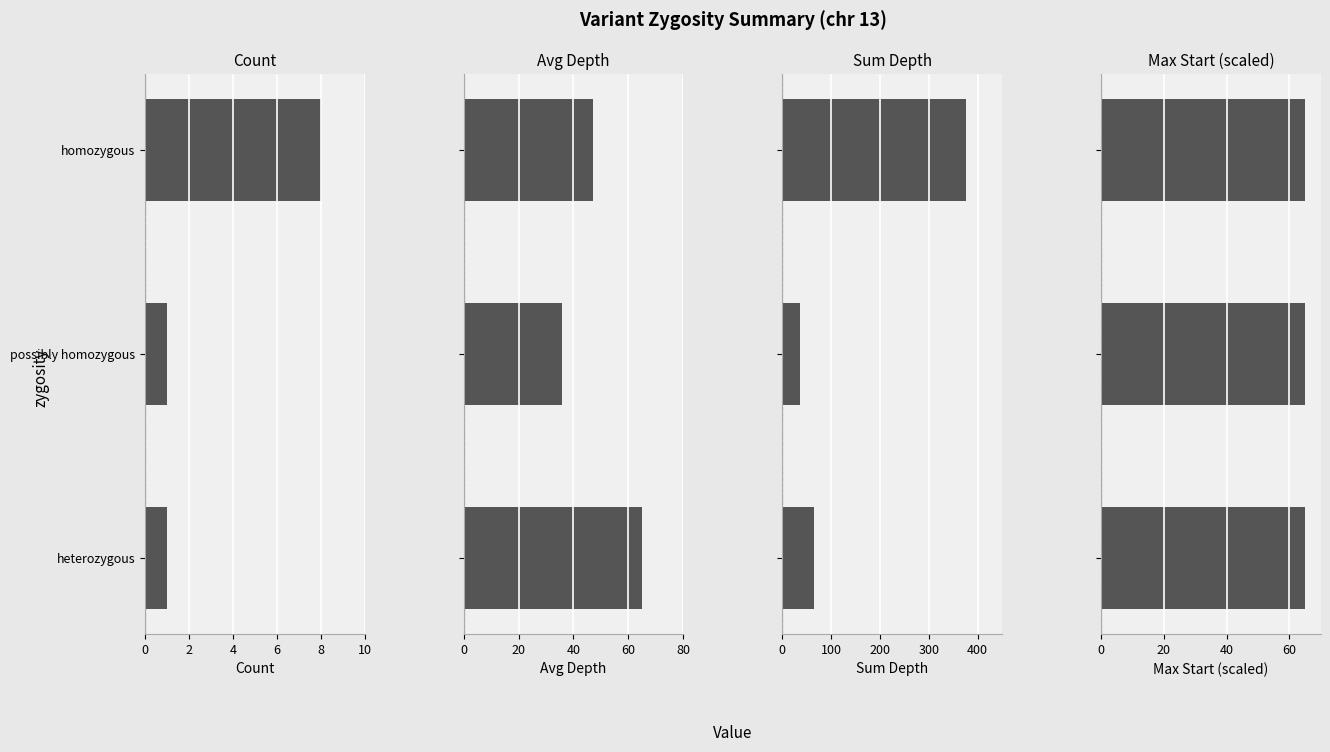

What is the maximum value for Max Start (scaled)?

64.9